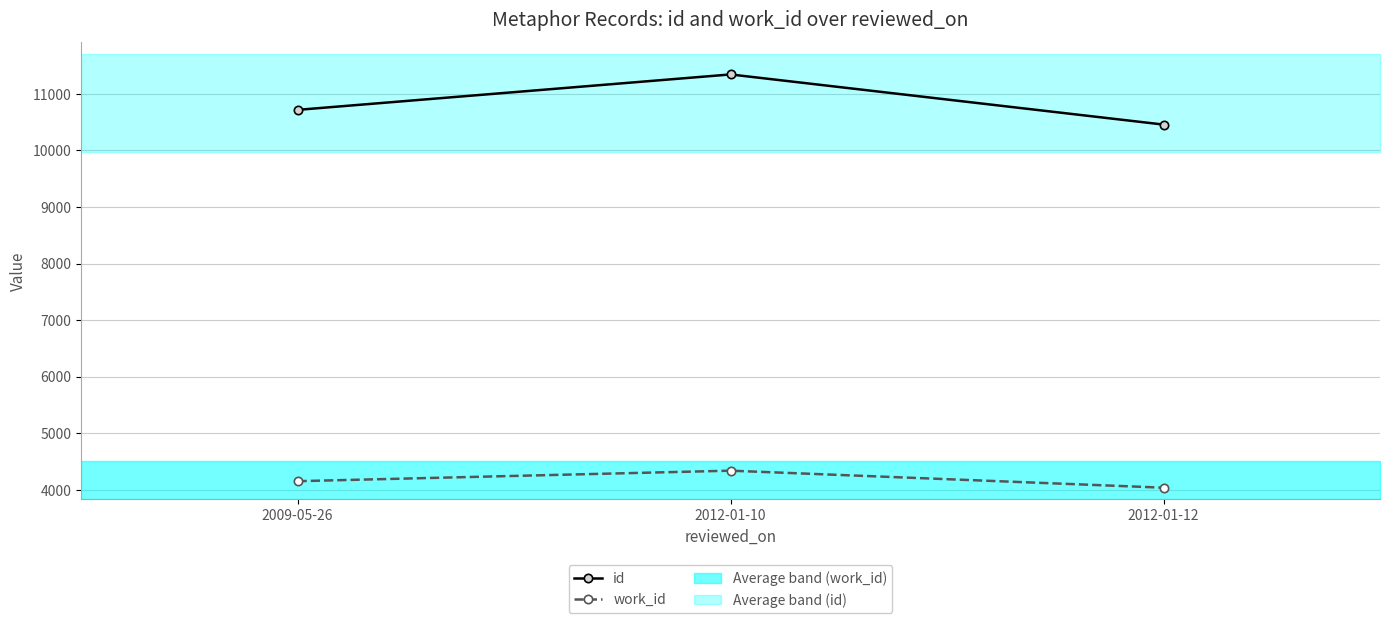

What is the highest value of the work_id series?

4339